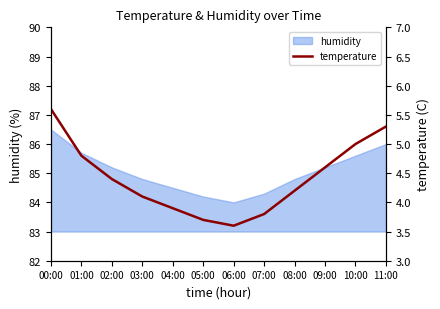

What is the maximum value shown in the chart?

5.6